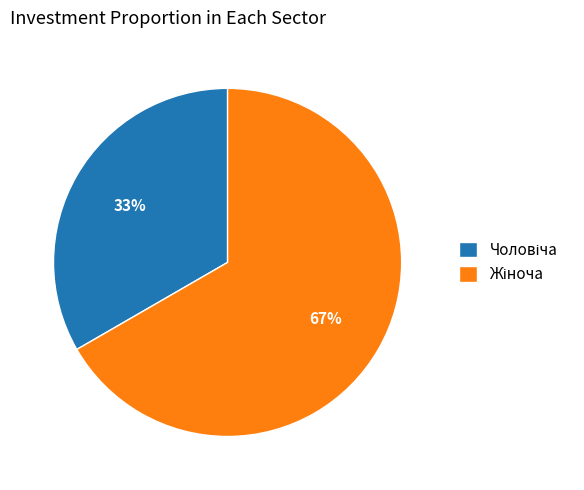

How many segments does this pie chart have?

2